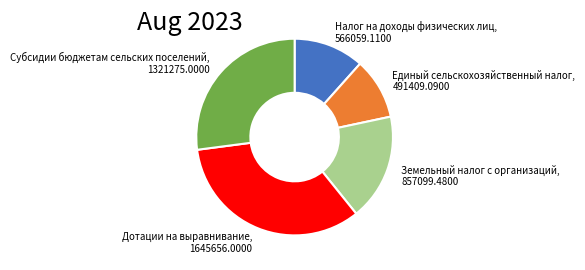

Rank the categories by value from highest to lowest.

Дотации на выравнивание, Субсидии бюджетам сельских поселений, Земельный налог с организаций, Налог на доходы физических лиц, Единый сельскохозяйственный налог